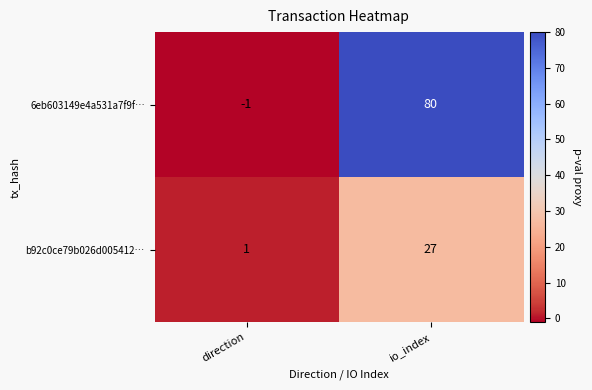

Reading left to right, transcribe all the data shown in this chart.

6eb603149e4a531a7f9f…: -1	80
b92c0ce79b026d005412…: 1	27